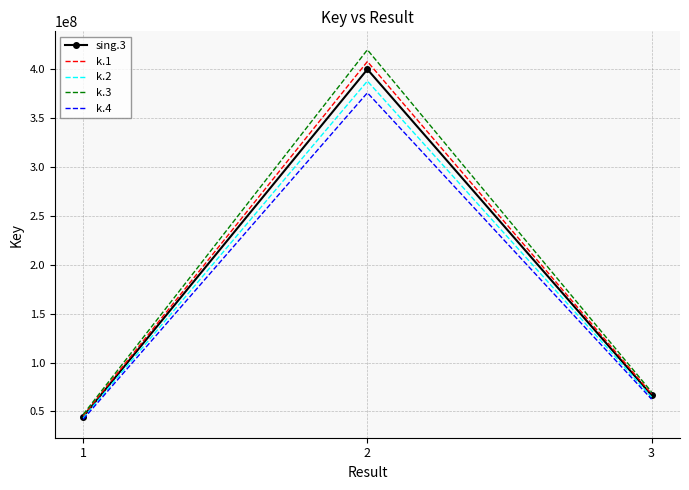

Rank the categories by k.2 value from highest to lowest.

2, 3, 1